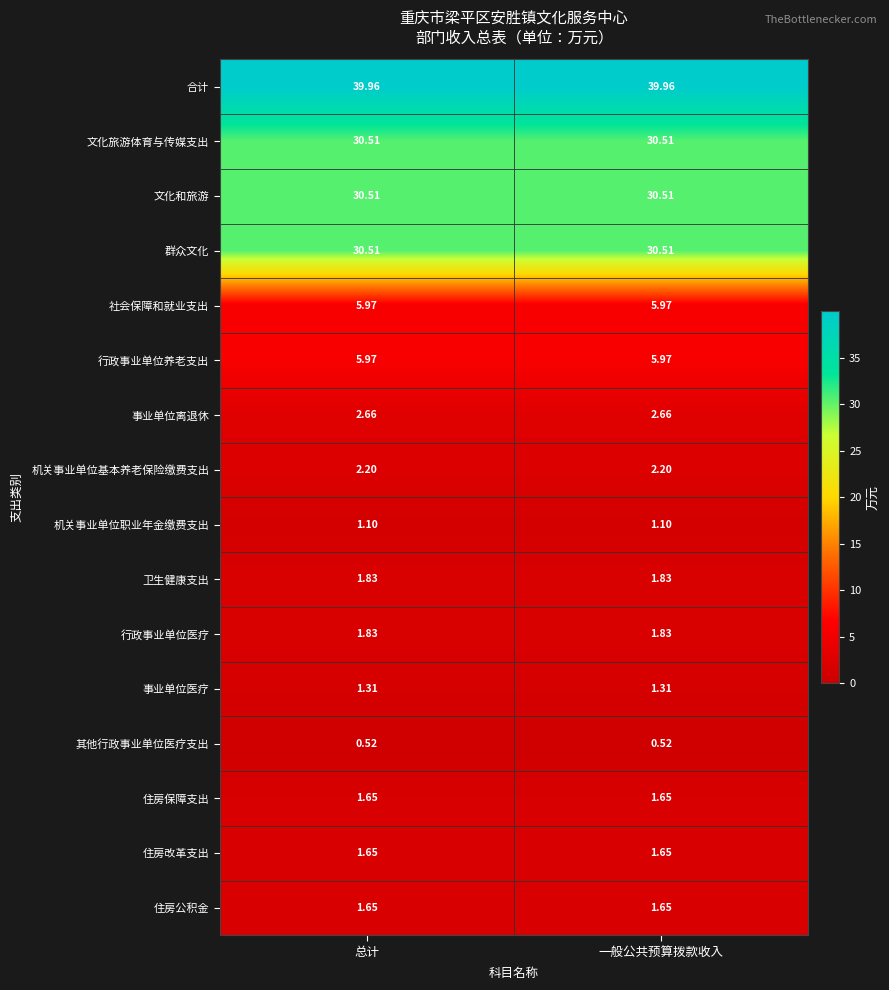

Which series has the largest total across all categories?

合计